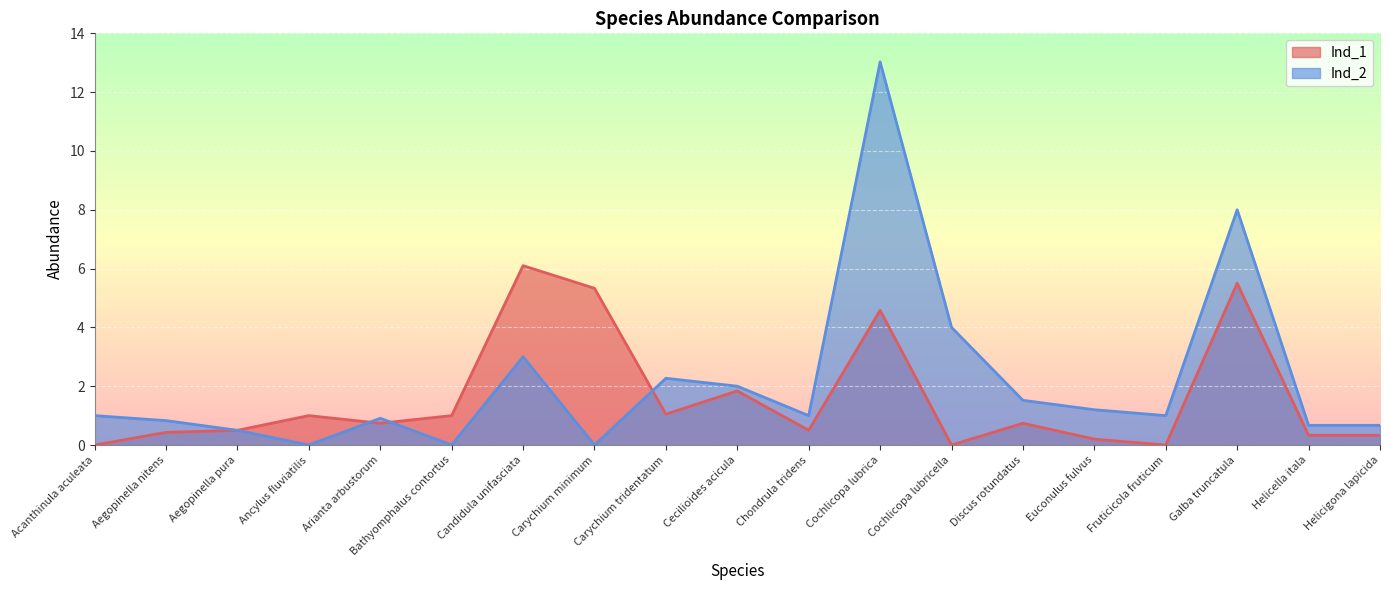

What is the label of the 16th point from the left?

Fruticicola fruticum